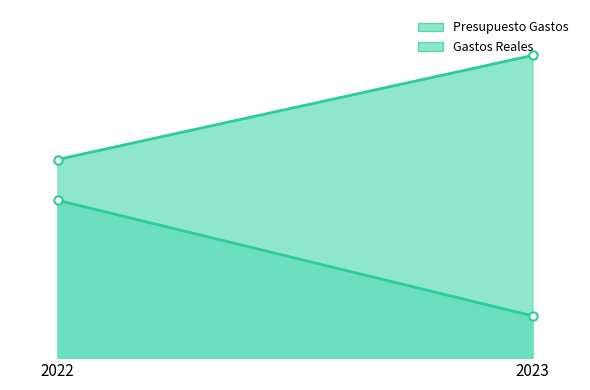

Count the Presupuesto Gastos values in the range 795239 to 1212000.

2